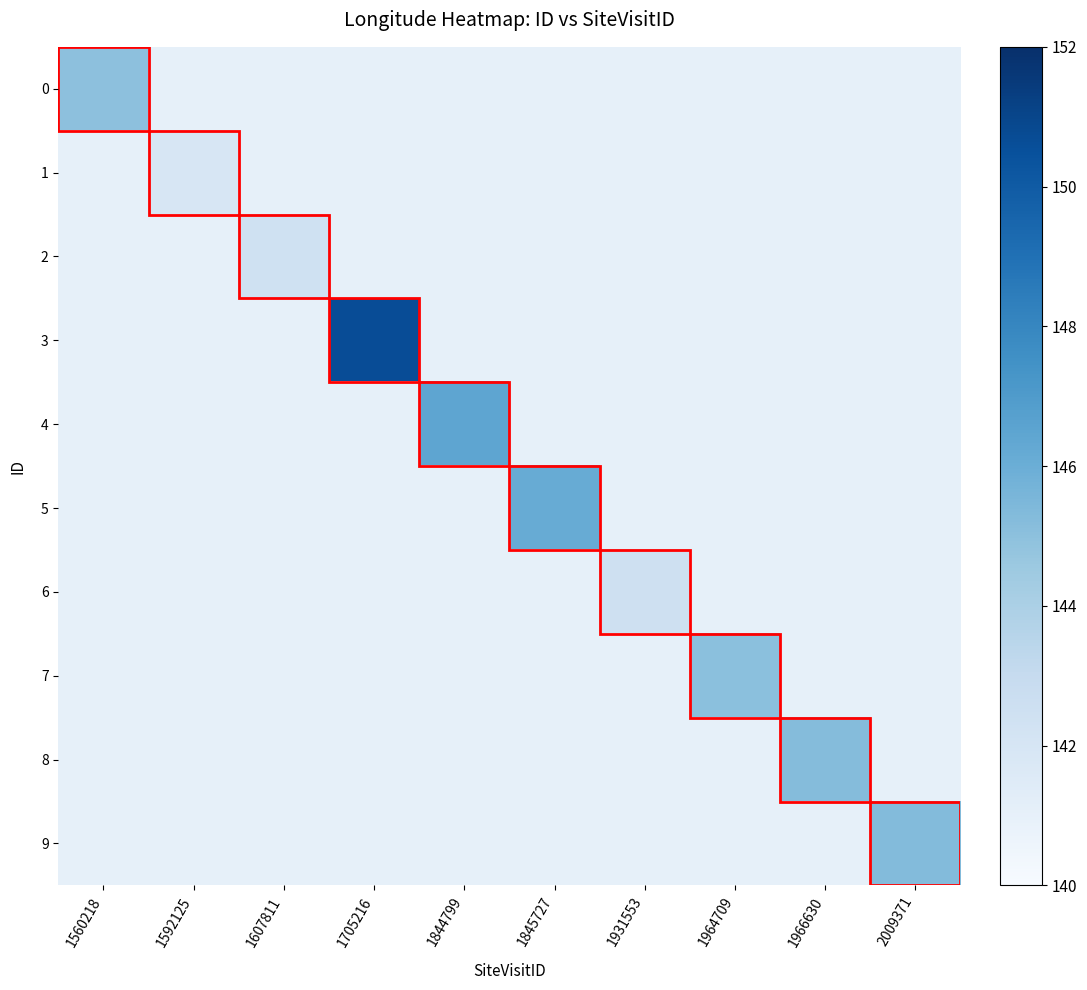

Reading right to left, extract all data points from this chart.

0: 2009371=141.0	1966630=141.0	1964709=141.0	1931553=141.0	1845727=141.0	1844799=141.0	1705216=141.0	1607811=141.0	1592125=141.0	1560218=145.0
1: 2009371=141.0	1966630=141.0	1964709=141.0	1931553=141.0	1845727=141.0	1844799=141.0	1705216=141.0	1607811=141.0	1592125=141.9	1560218=141.0
2: 2009371=141.0	1966630=141.0	1964709=141.0	1931553=141.0	1845727=141.0	1844799=141.0	1705216=141.0	1607811=142.4	1592125=141.0	1560218=141.0
3: 2009371=141.0	1966630=141.0	1964709=141.0	1931553=141.0	1845727=141.0	1844799=141.0	1705216=150.7	1607811=141.0	1592125=141.0	1560218=141.0
4: 2009371=141.0	1966630=141.0	1964709=141.0	1931553=141.0	1845727=141.0	1844799=146.5	1705216=141.0	1607811=141.0	1592125=141.0	1560218=141.0
5: 2009371=141.0	1966630=141.0	1964709=141.0	1931553=141.0	1845727=146.1	1844799=141.0	1705216=141.0	1607811=141.0	1592125=141.0	1560218=141.0
6: 2009371=141.0	1966630=141.0	1964709=141.0	1931553=142.5	1845727=141.0	1844799=141.0	1705216=141.0	1607811=141.0	1592125=141.0	1560218=141.0
7: 2009371=141.0	1966630=141.0	1964709=145.0	1931553=141.0	1845727=141.0	1844799=141.0	1705216=141.0	1607811=141.0	1592125=141.0	1560218=141.0
8: 2009371=141.0	1966630=145.2	1964709=141.0	1931553=141.0	1845727=141.0	1844799=141.0	1705216=141.0	1607811=141.0	1592125=141.0	1560218=141.0
9: 2009371=145.3	1966630=141.0	1964709=141.0	1931553=141.0	1845727=141.0	1844799=141.0	1705216=141.0	1607811=141.0	1592125=141.0	1560218=141.0